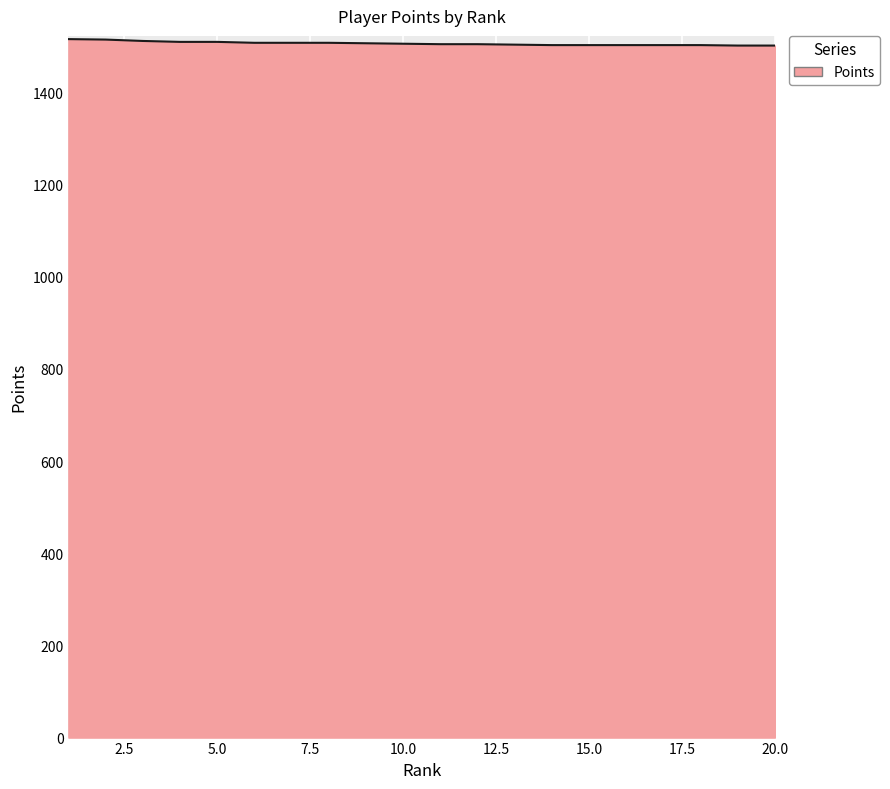

What is the maximum value shown in the chart?

1516